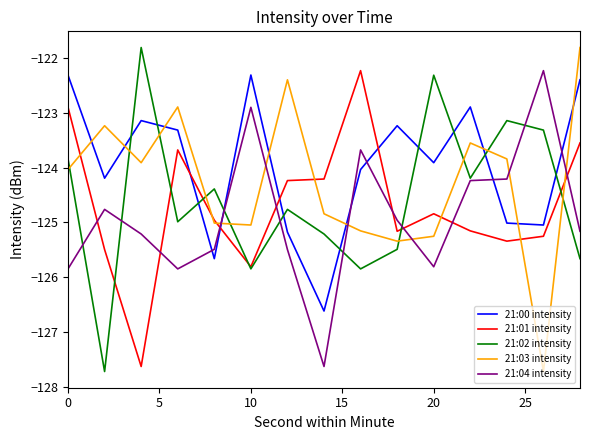

How many intersections are there between 21:01 intensity and 21:00 intensity?

4